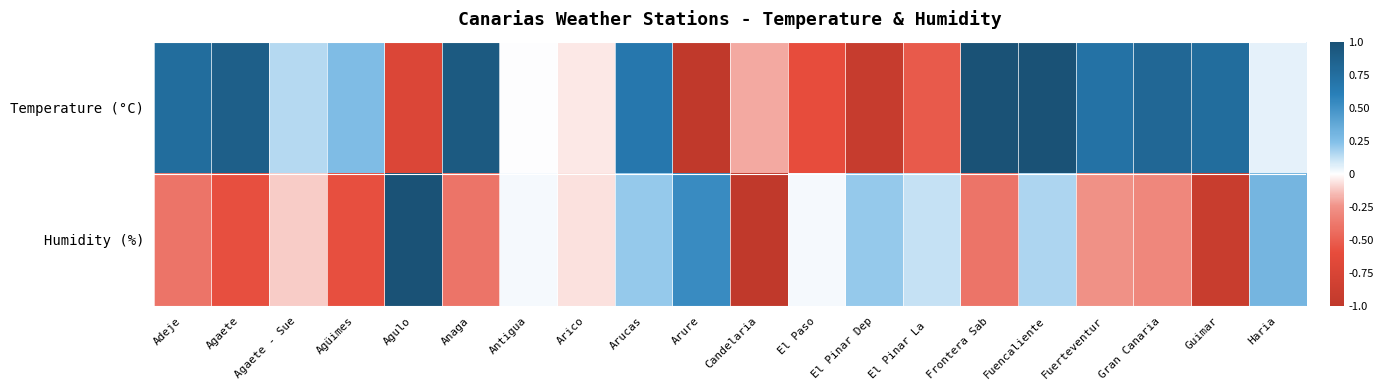

Reading left to right, what are all the values shown in this chart?

Temperature (°C): Adeje=0.8	Agaete=0.9	Agaete - Sue=0.1	Agüimes=0.3	Agulo=-0.7	Anaga=0.9	Antigua=0.0	Arico=-0.0	Arucas=0.7	Arure=-1.0	Candelaria=-0.2	El Paso=-0.6	El Pinar Dep=-0.9	El Pinar La =-0.5	Frontera Sab=1.0	Fuencaliente=1.0	Fuerteventur=0.7	Gran Canaria=0.8	Guimar=0.8	Haria=0.0
Humidity (%): Adeje=-0.4	Agaete=-0.6	Agaete - Sue=-0.1	Agüimes=-0.6	Agulo=1.0	Anaga=-0.4	Antigua=0.0	Arico=-0.1	Arucas=0.2	Arure=0.5	Candelaria=-1.0	El Paso=0.0	El Pinar Dep=0.2	El Pinar La =0.1	Frontera Sab=-0.4	Fuencaliente=0.2	Fuerteventur=-0.3	Gran Canaria=-0.3	Guimar=-0.9	Haria=0.3